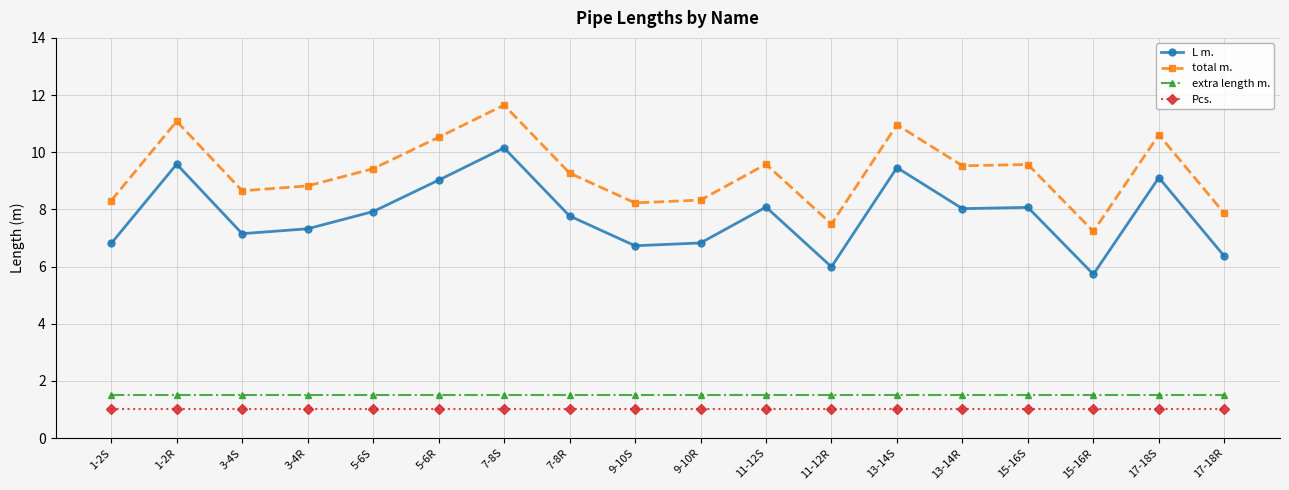

True or false: total m. and Pcs. intersect in this chart.

False